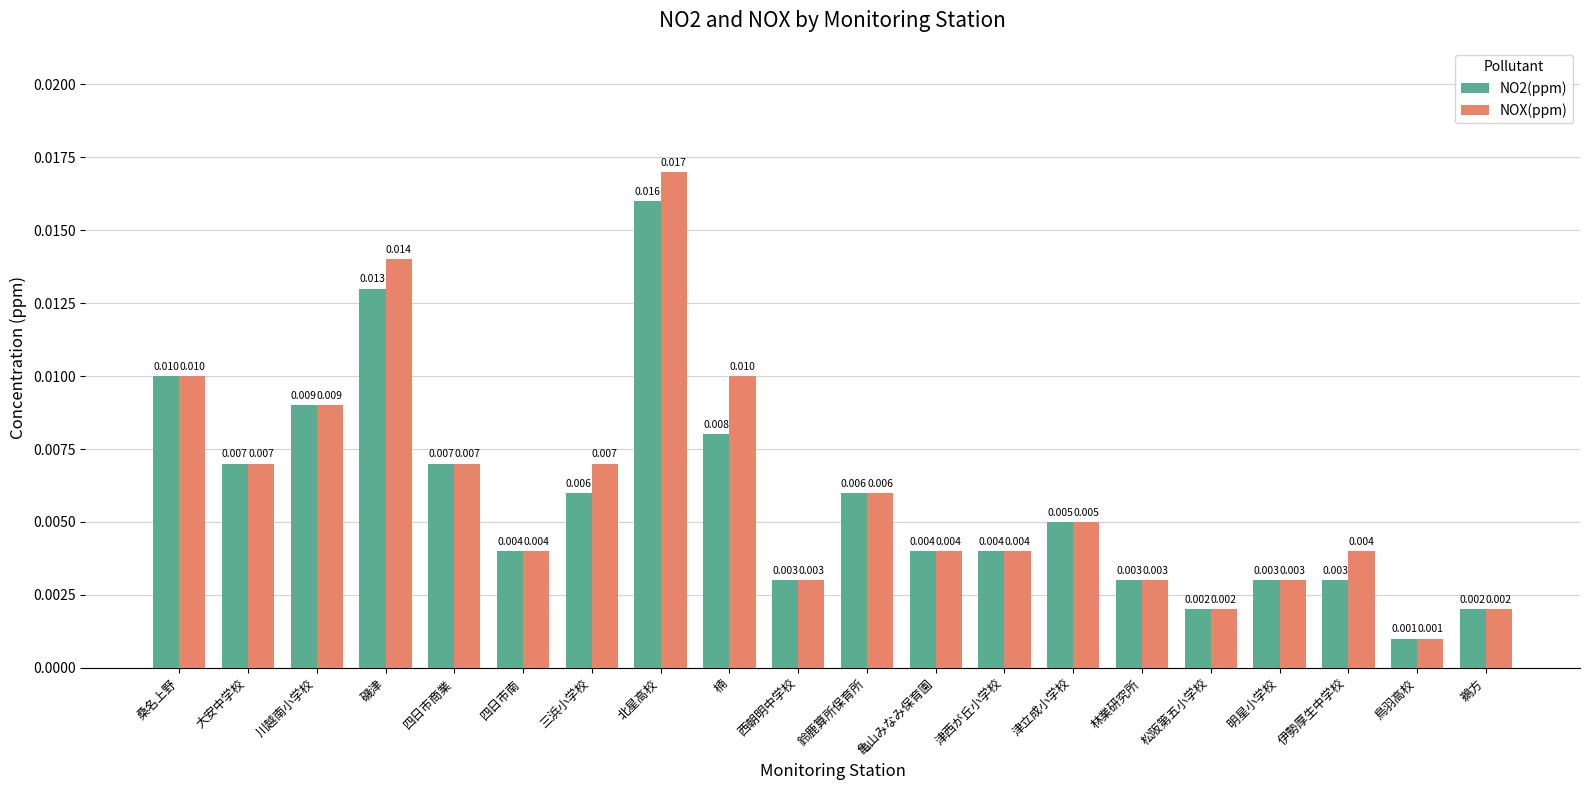

At which label does NO2(ppm) reach its peak?

北星高校